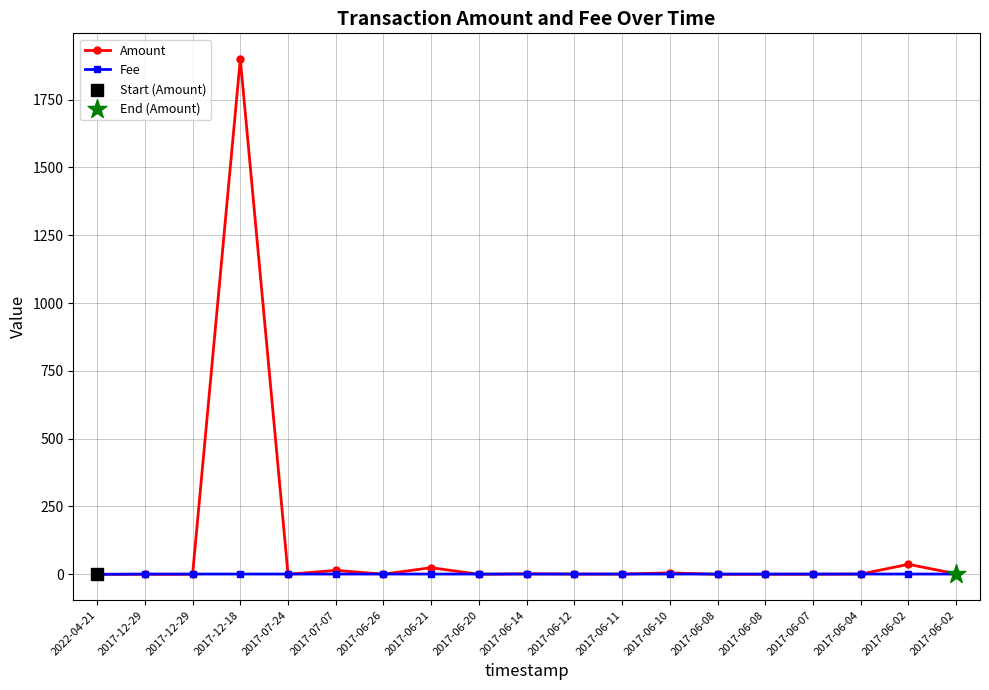

At how many categories does at least one series exceed 794?

1